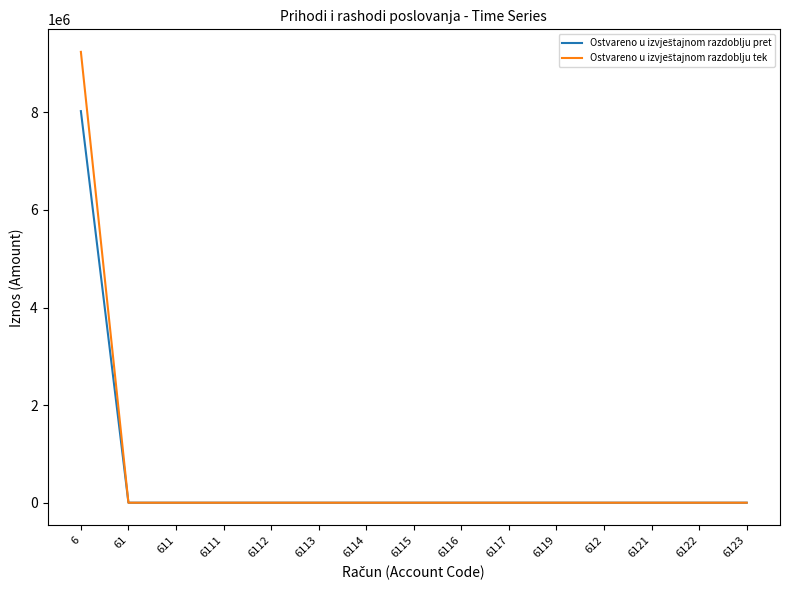

At which category is the sum across all series the highest?

6